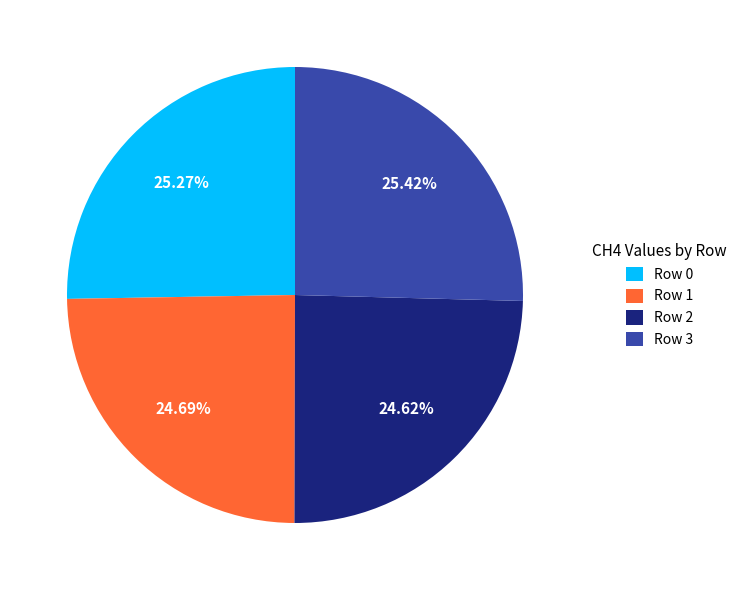

Is the sum of Row 3 and Row 0 greater than half?

Yes